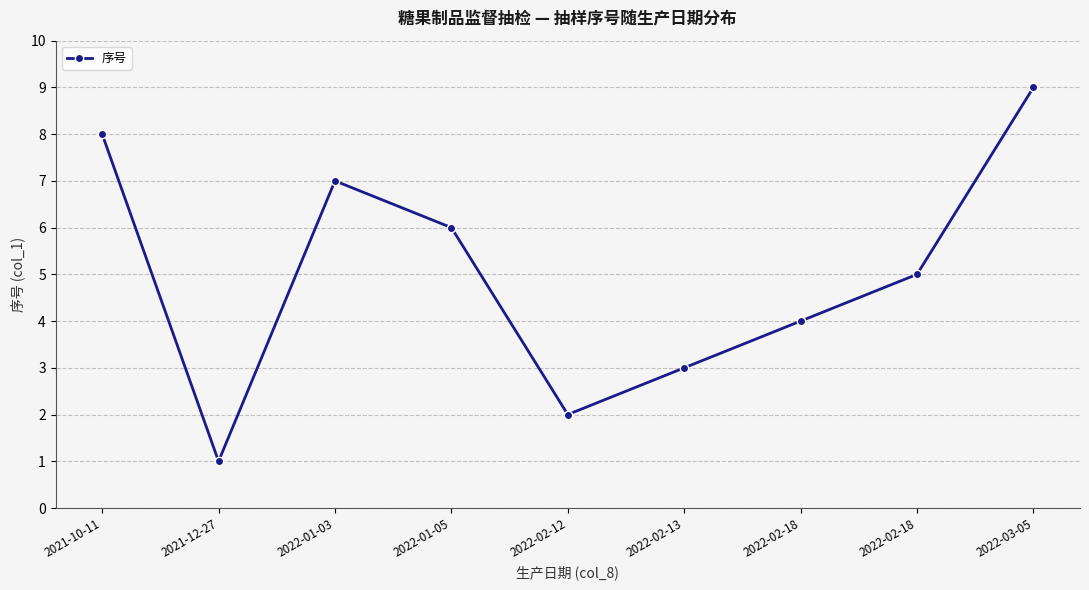

Reading right to left, list all the values displayed in this chart.

9	5	4	3	2	6	7	1	8